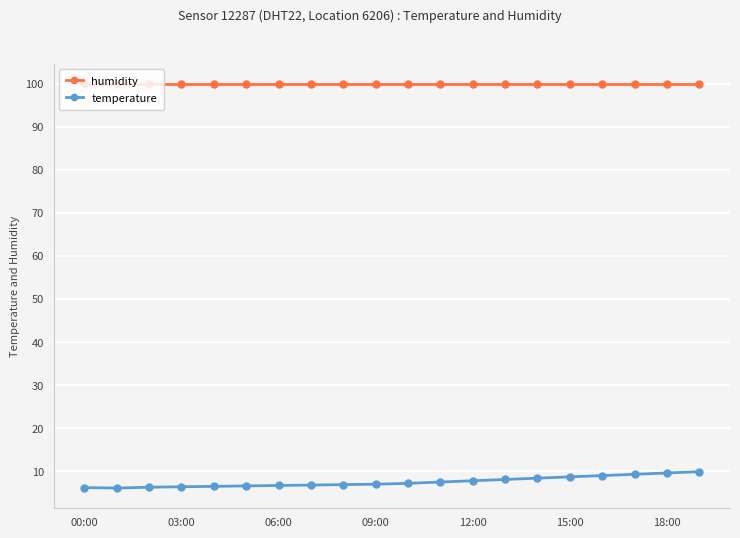

True or false: temperature and humidity intersect in this chart.

False